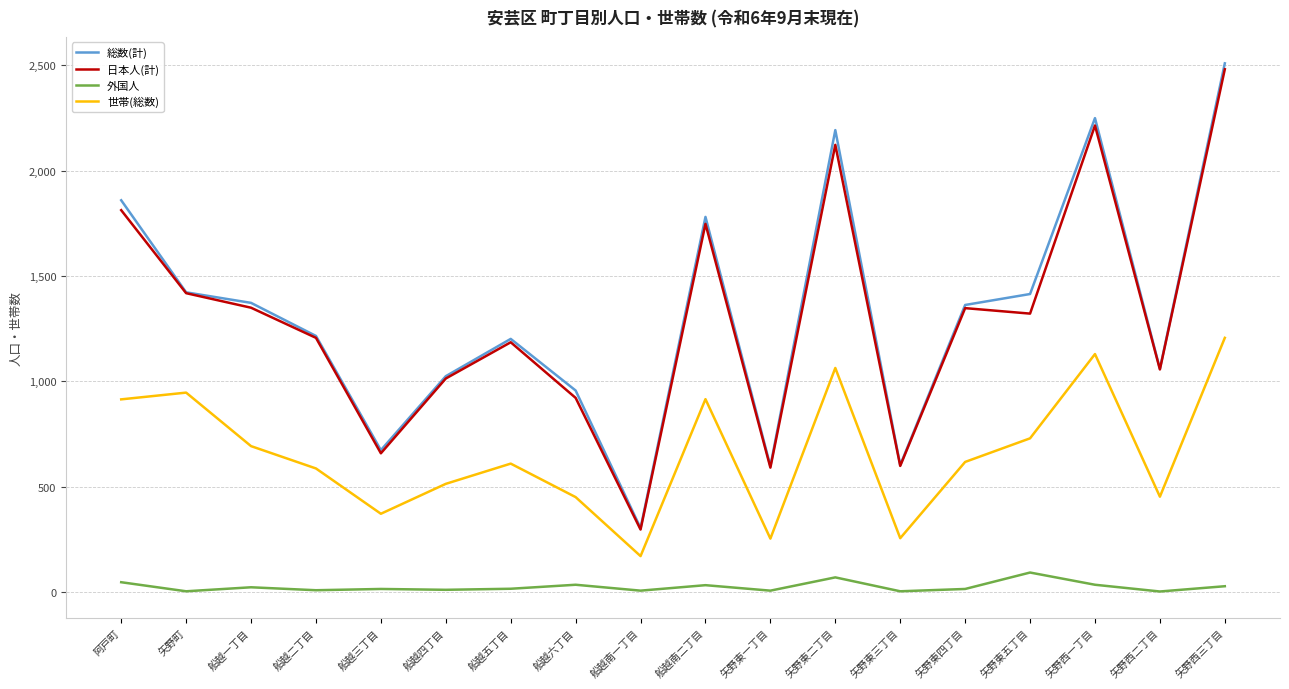

What is the maximum value shown in the chart?

2510